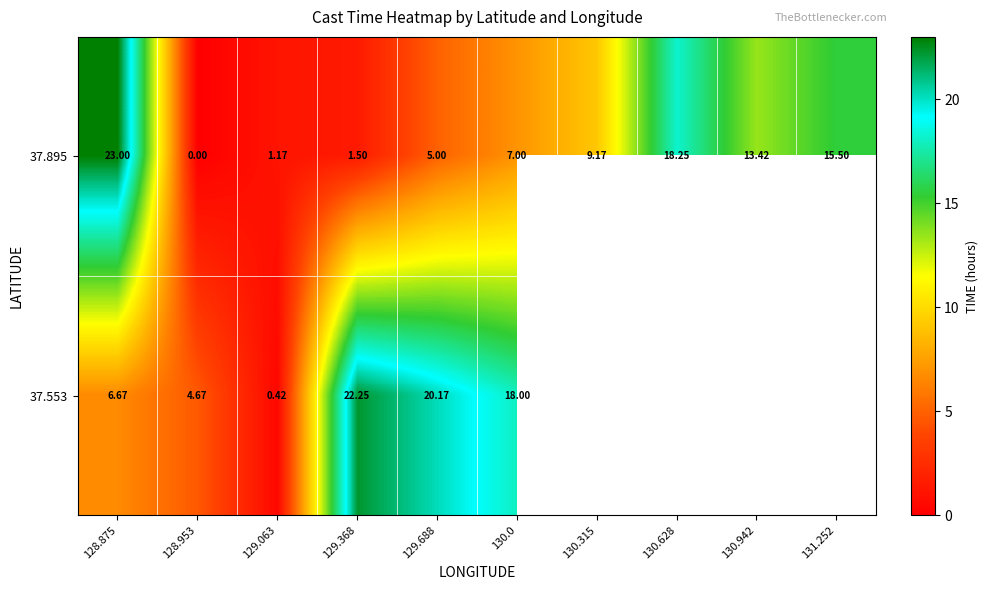

Between 129.368 and 130.0, which series saw the biggest shift?

37.895